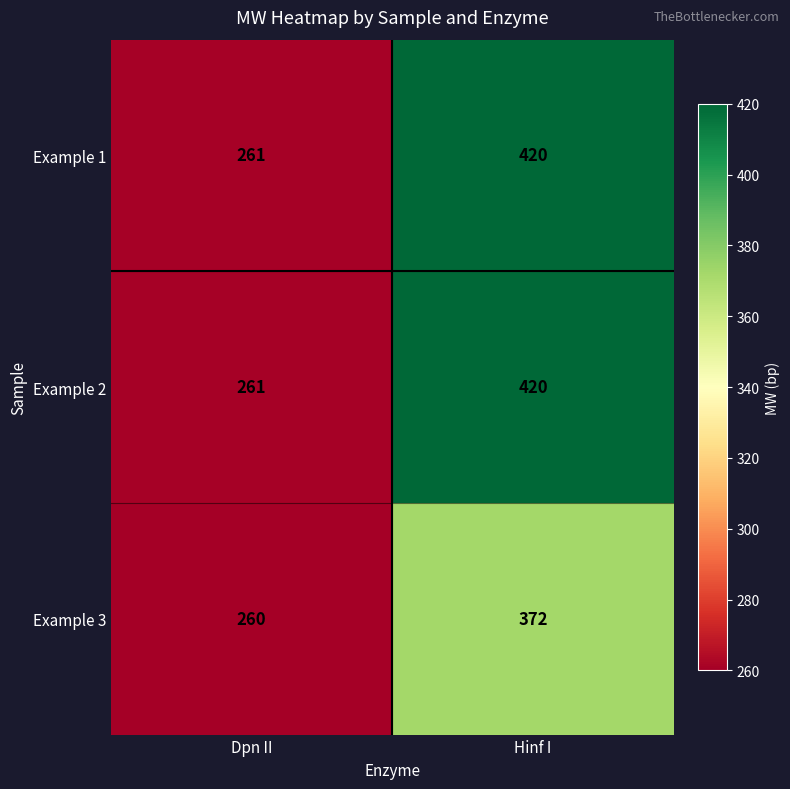

At which category is the sum across all series the highest?

Hinf I